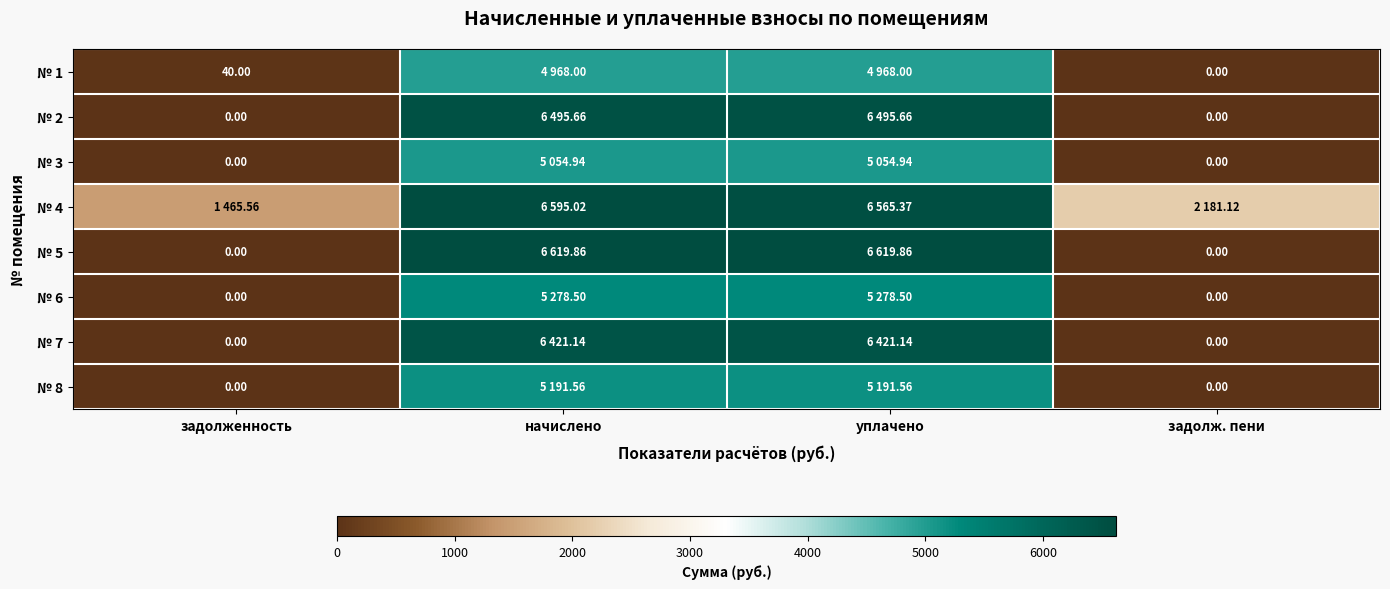

What is the difference between the maximum and minimum values in the № 7 series?

6421.1